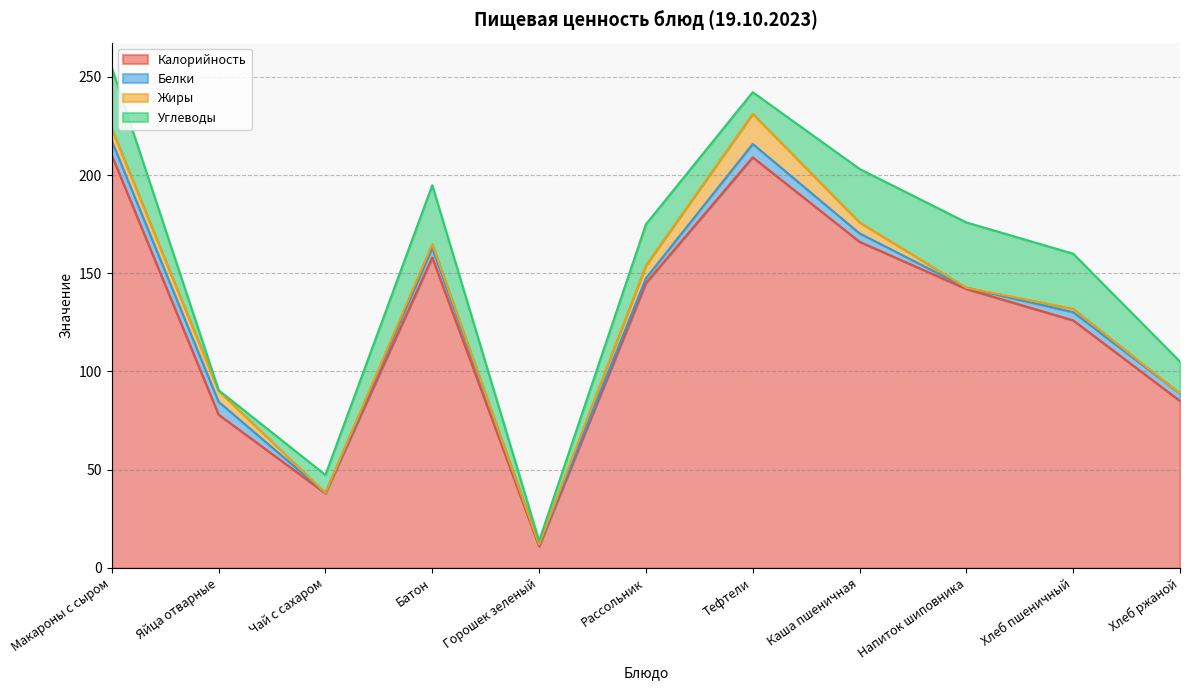

True or false: Калорийность and Жиры intersect in this chart.

False